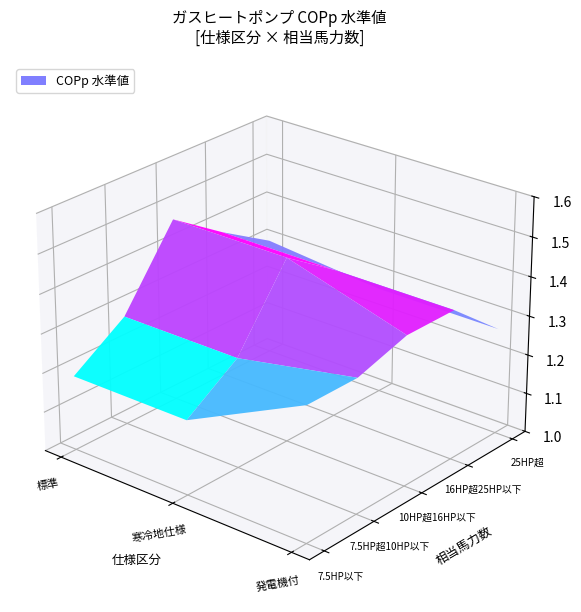

Reading left to right, list all the values displayed in this chart.

7.5HP以下: 1.2	1.2	1.3
7.5HP超10HP以下: 1.3	1.3	1.3
10HP超16HP以下: 1.5	1.5	1.4
16HP超25HP以下: 1.4	1.4	1.4
25HP超: 1.3	1.3	1.3